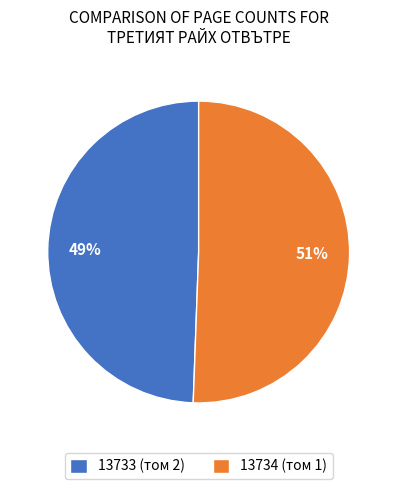

Approximately how many times larger is the value at 13734 (том 1) compared to 13733 (том 2)?

1.0